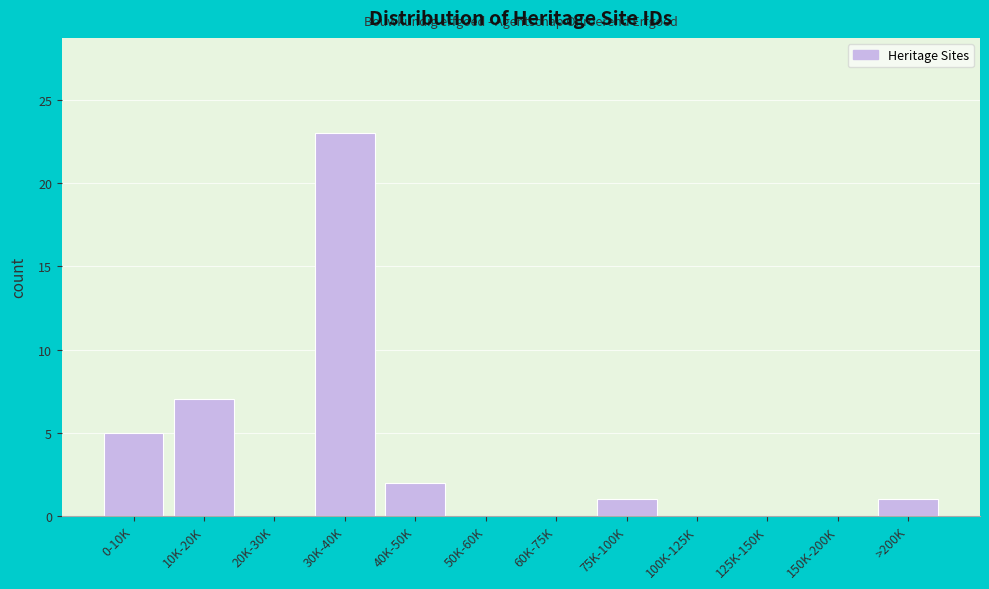

Reading left to right, transcribe all the data shown in this chart.

0-10K=5	10K-20K=7	20K-30K=0	30K-40K=23	40K-50K=2	50K-60K=0	60K-75K=0	75K-100K=1	100K-125K=0	125K-150K=0	150K-200K=0	>200K=1